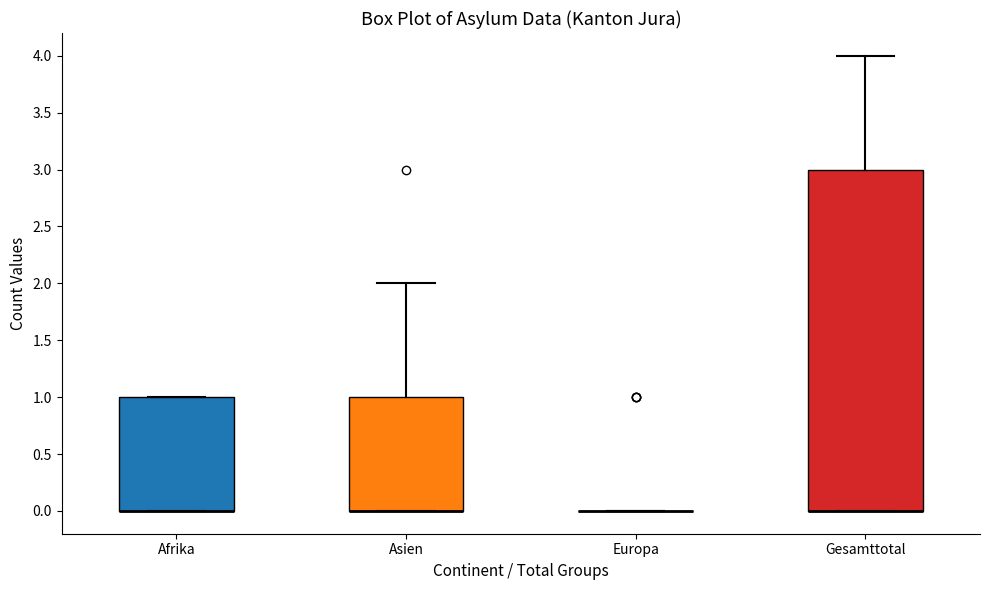

Which box is the tallest, from its lower edge to its upper edge?

Gesamttotal